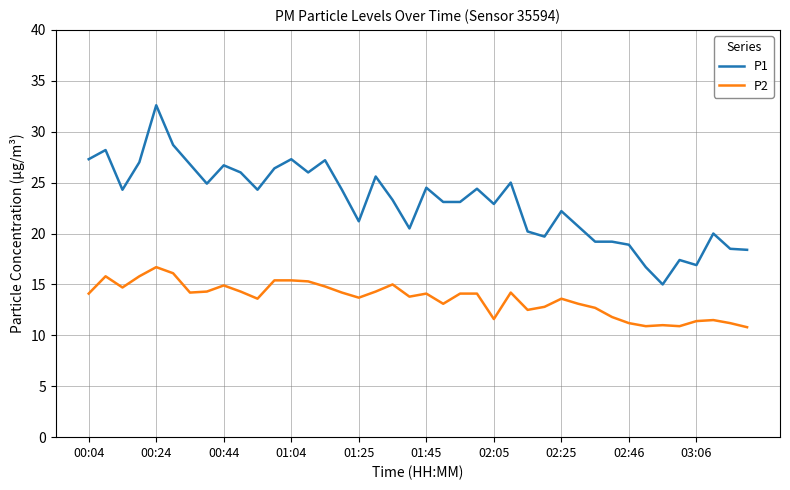

Count the number of categories in the chart.

40